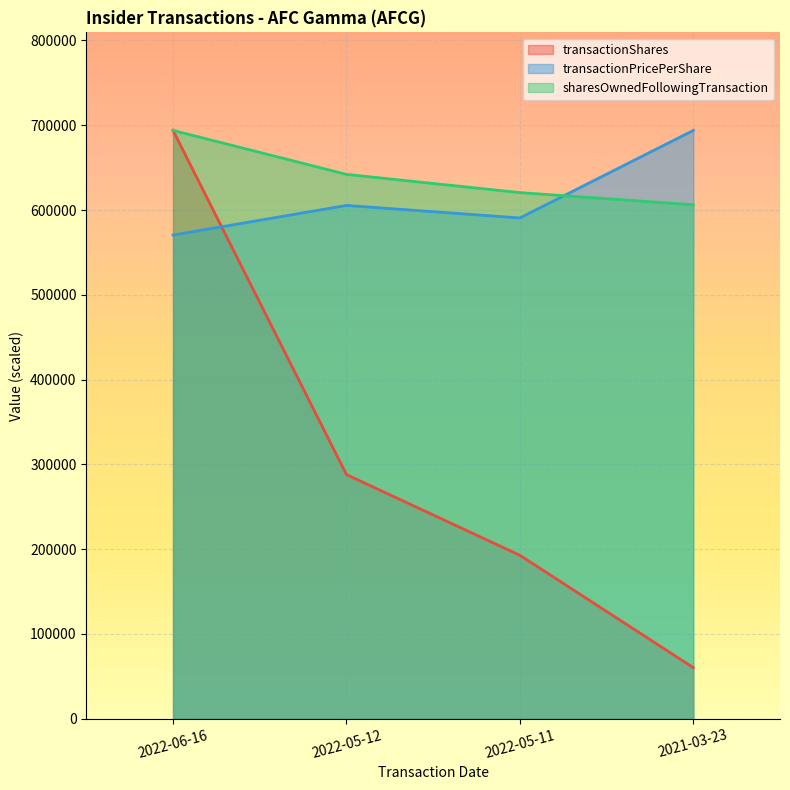

Which series changed the most between 2022-05-11 and 2021-03-23?

transactionShares